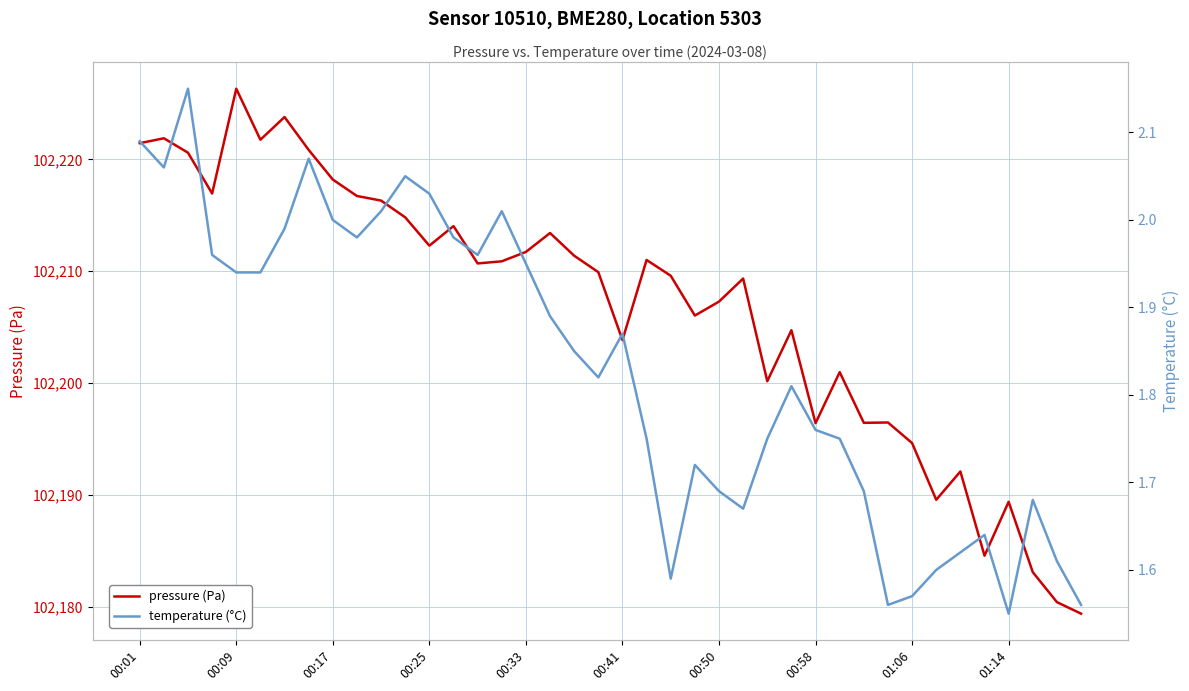

What value does the pressure (Pa) series have at 01:06?

102194.6